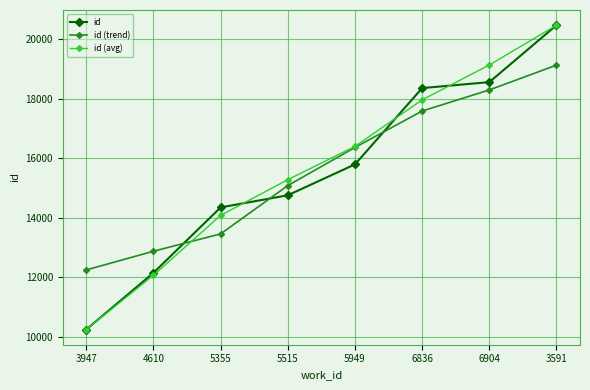

List the labels in order of id (avg) value, smallest first.

3947, 4610, 5355, 5515, 5949, 6836, 6904, 3591